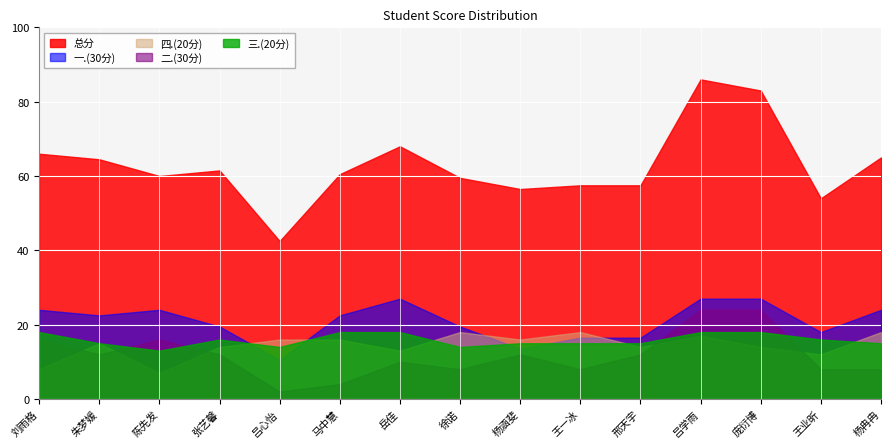

Count the 三.(20分) values in the range 15 to 18.

12